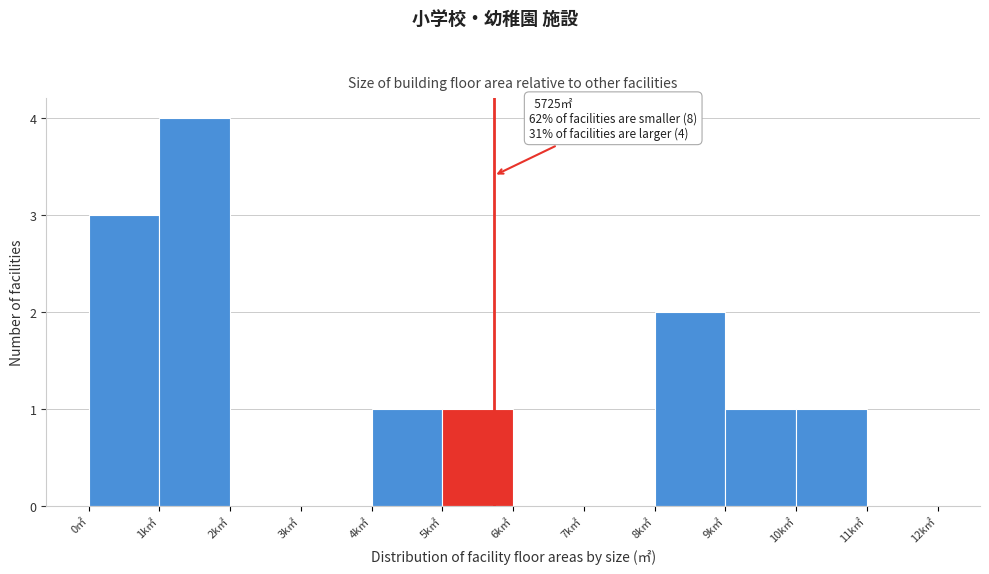

Reading right to left, transcribe all the data shown in this chart.

11k㎡=0	10k㎡=1	9k㎡=1	8k㎡=2	7k㎡=0	6k㎡=0	5k㎡=1	4k㎡=1	3k㎡=0	2k㎡=0	1k㎡=4	0㎡=3